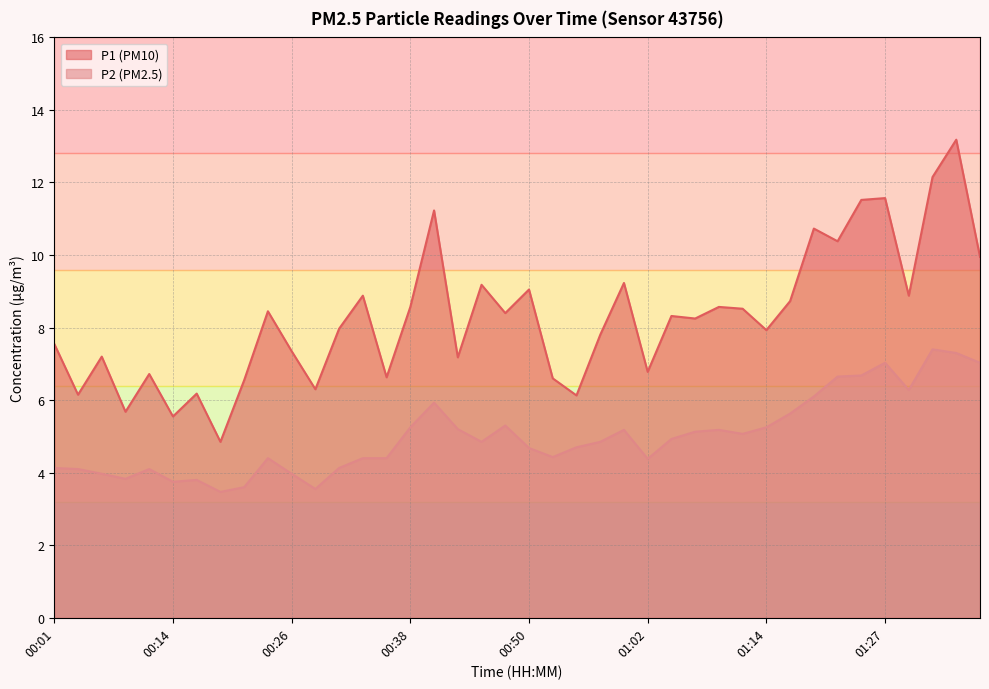

True or false: P2 and P1 cross at least once.

False